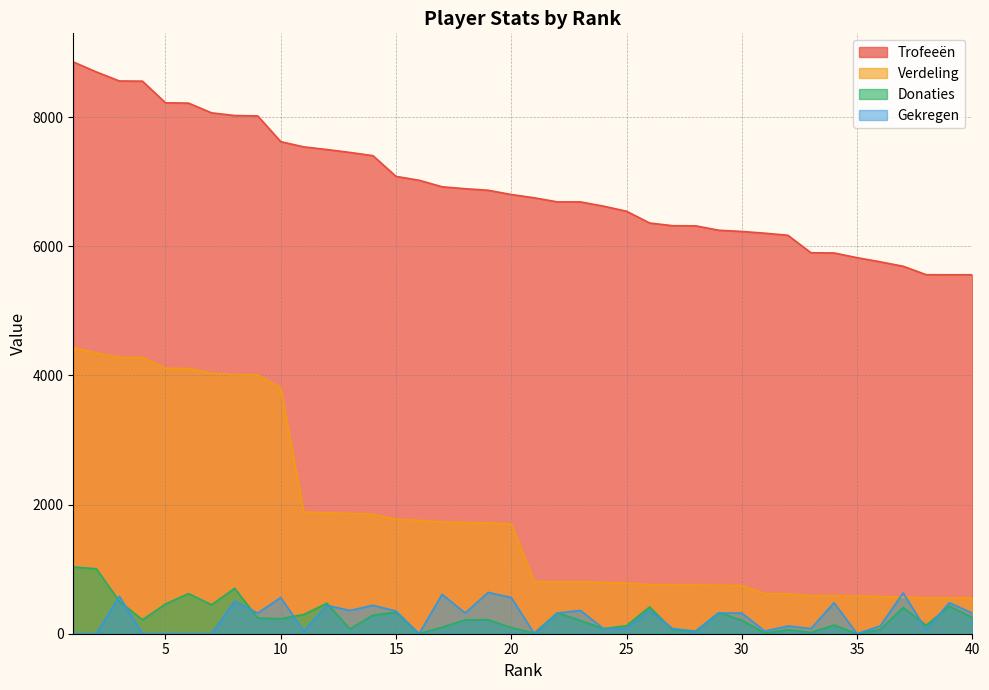

Rank the series by their maximum value, from lowest to highest.

Gekregen, Donaties, Verdeling, Trofeeën